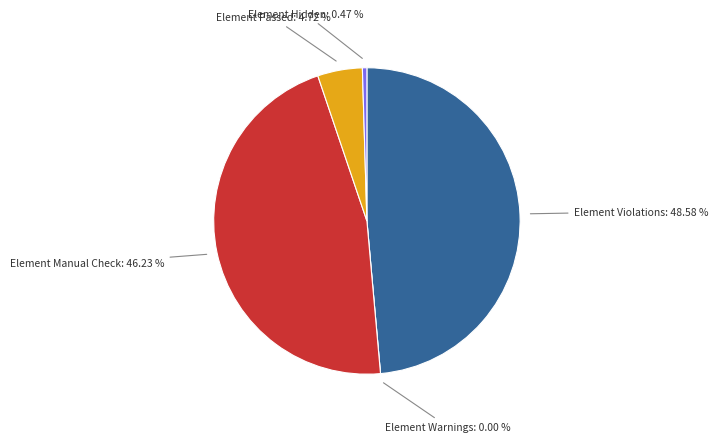

Count the number of slices in the pie.

5